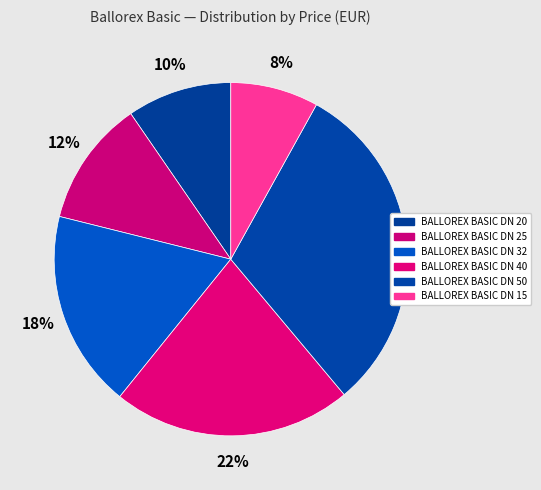

Count the number of slices in the pie.

6